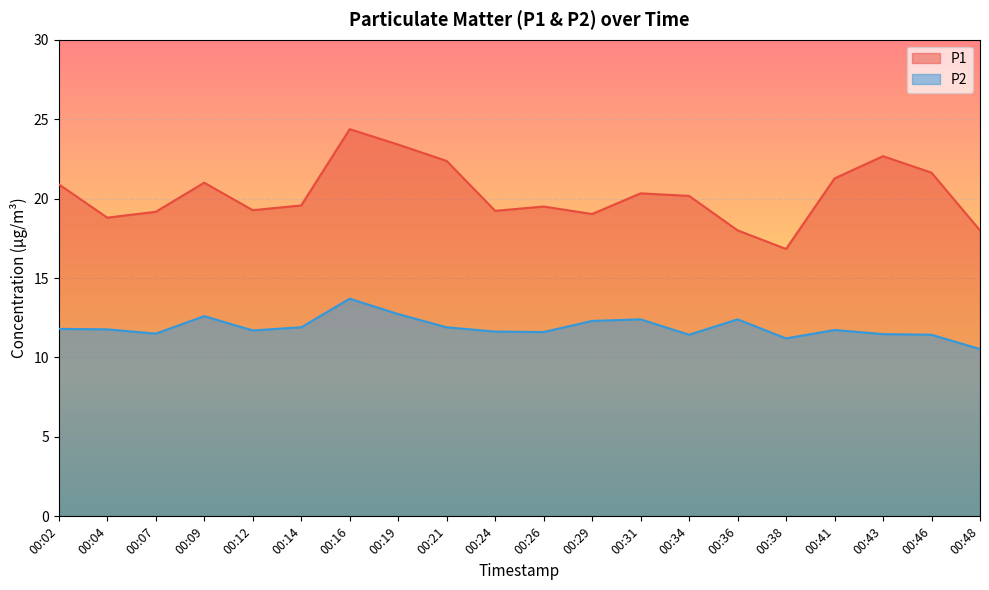

What is the sum of the P1 values at 00:12 and 00:26?

38.8